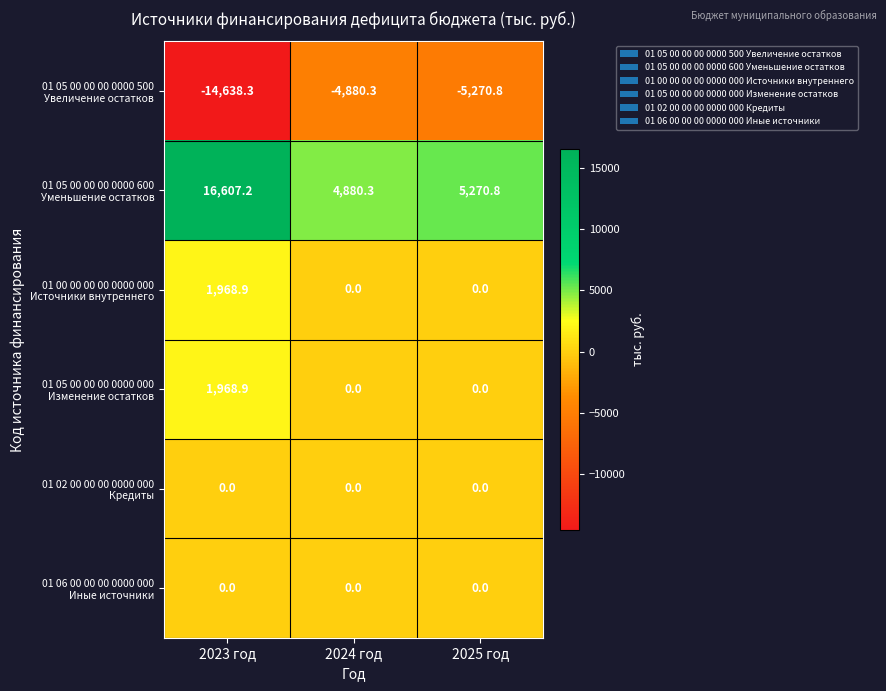

At which category is the sum across all series the highest?

2023 год